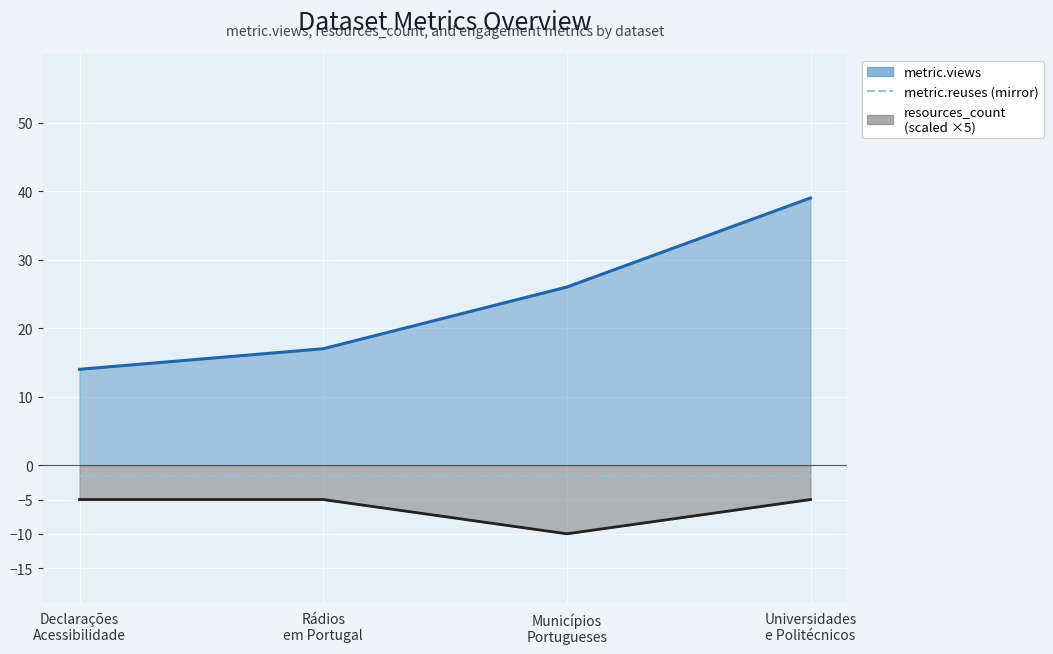

What is the approximate value of metric.reuses (mirror) at Municípios
Portugueses?

-1.5